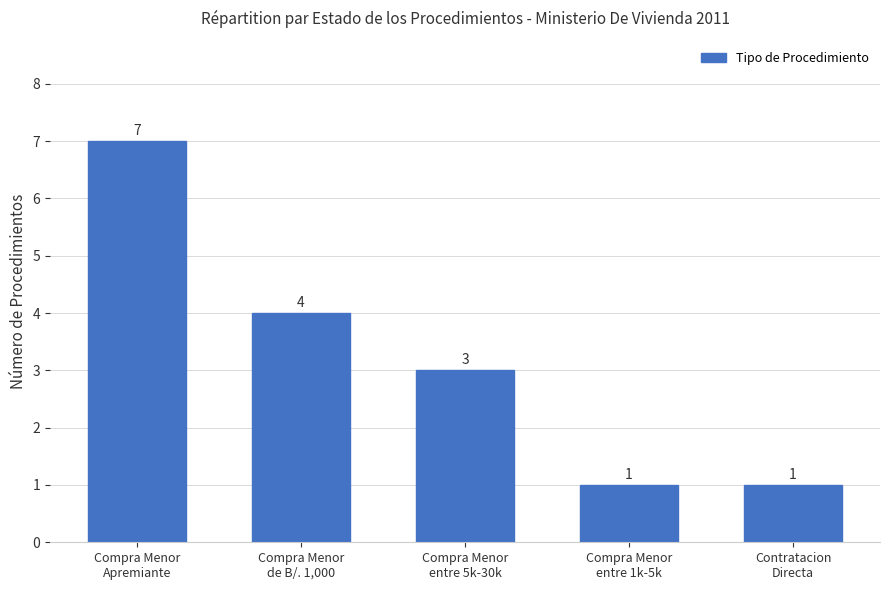

Does the chart contain stacked bars?

No